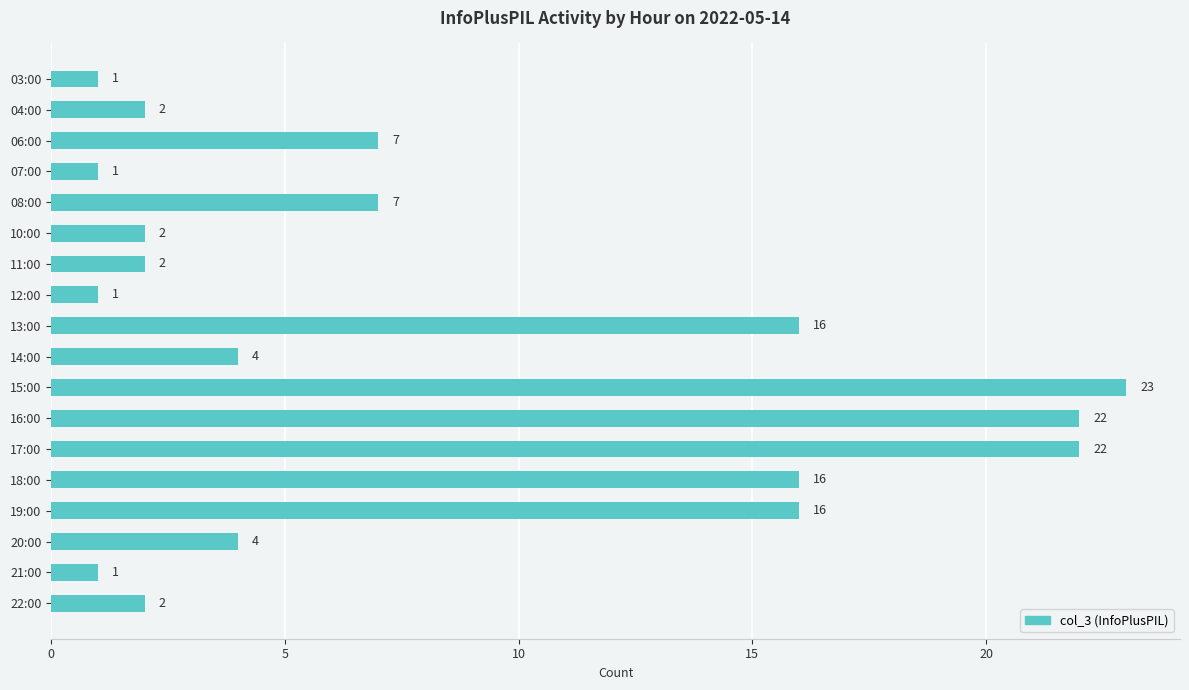

True or false: the data shows 11 at 16:00.

False